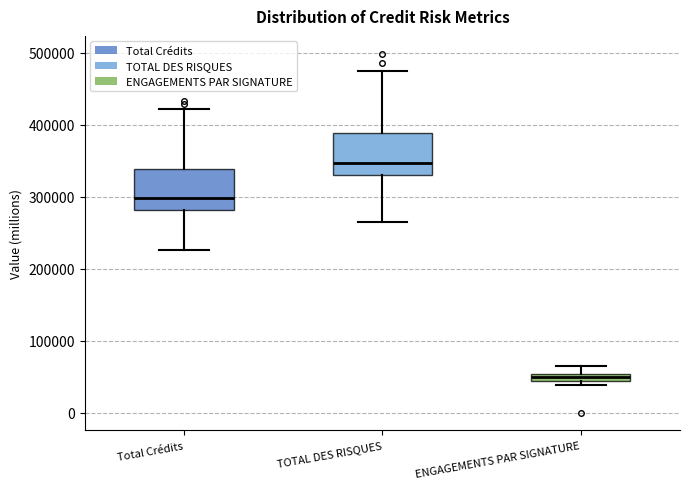

Where does the lower whisker of the box for Total Crédits end on the y-axis? The values are not printed on the chart, so give them approximately, as read against the axis.

230000